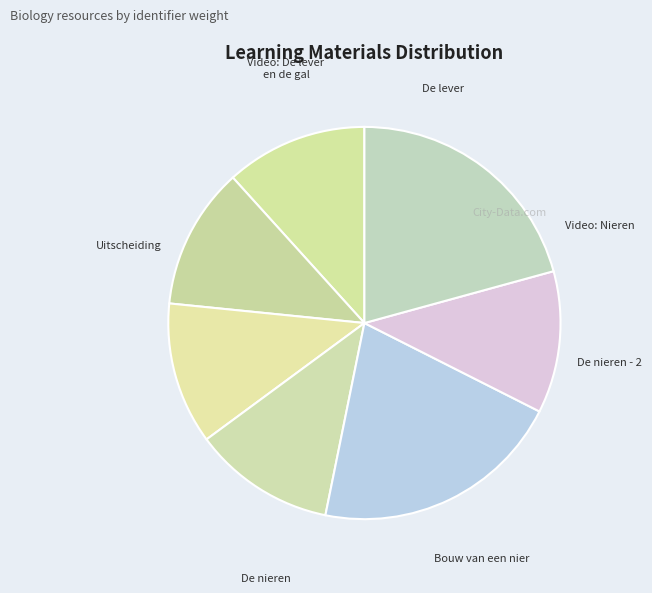

Count the number of slices in the pie.

7